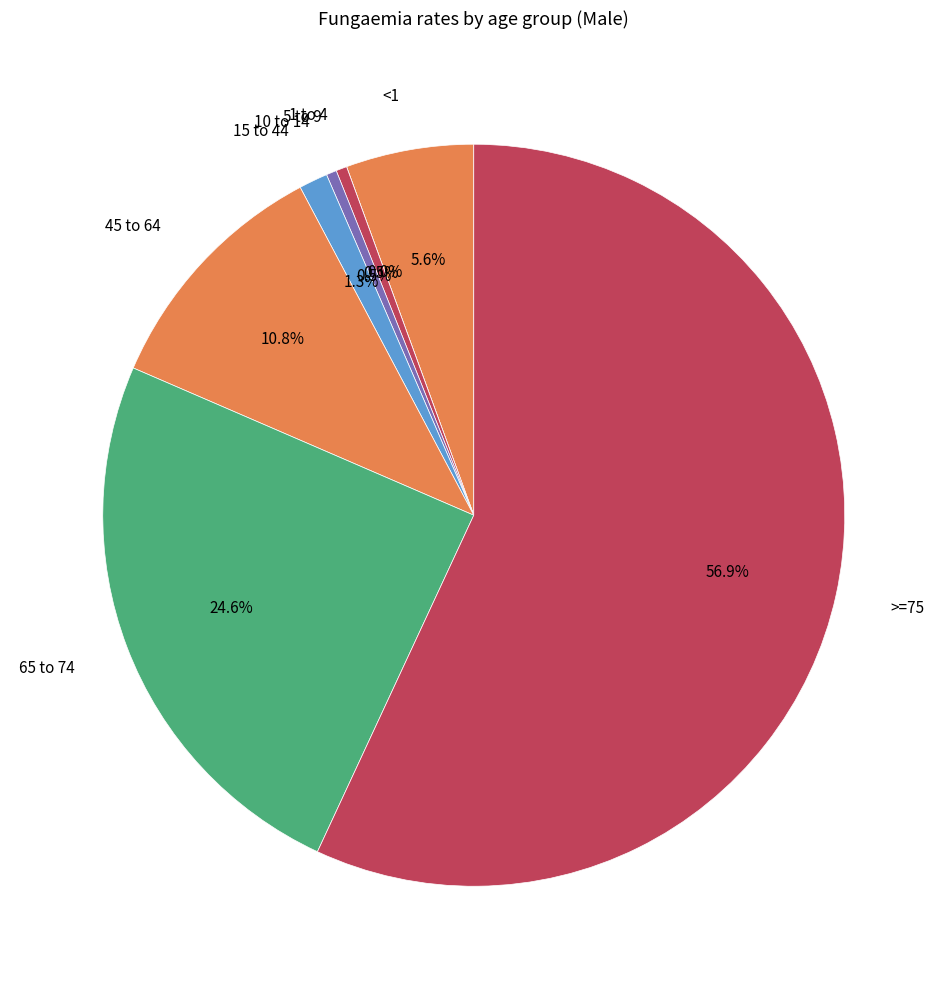

Is it true that 65 to 74 is 38% of the pie?

False